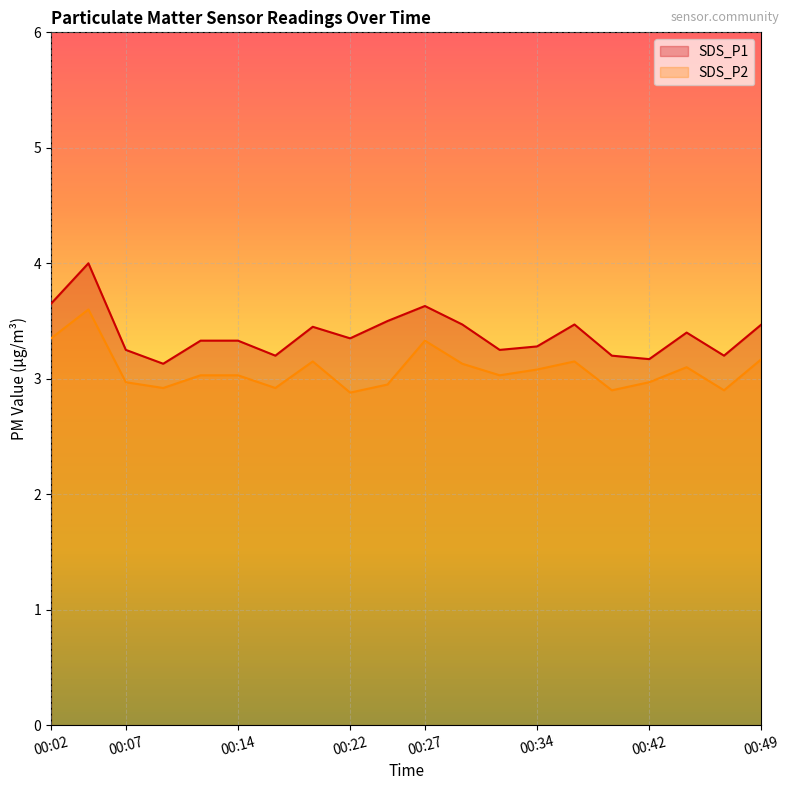

Reading right to left, transcribe all the data shown in this chart.

SDS_P1: 00:49=3.5	00:47=3.2	00:44=3.4	00:42=3.2	00:39=3.2	00:37=3.5	00:34=3.3	00:32=3.2	00:29=3.5	00:27=3.6	00:24=3.5	00:22=3.4	00:19=3.5	00:17=3.2	00:14=3.3	00:12=3.3	00:09=3.1	00:07=3.2	00:04=4.0	00:02=3.6
SDS_P2: 00:49=3.2	00:47=2.9	00:44=3.1	00:42=3.0	00:39=2.9	00:37=3.1	00:34=3.1	00:32=3.0	00:29=3.1	00:27=3.3	00:24=3.0	00:22=2.9	00:19=3.1	00:17=2.9	00:14=3.0	00:12=3.0	00:09=2.9	00:07=3.0	00:04=3.6	00:02=3.4